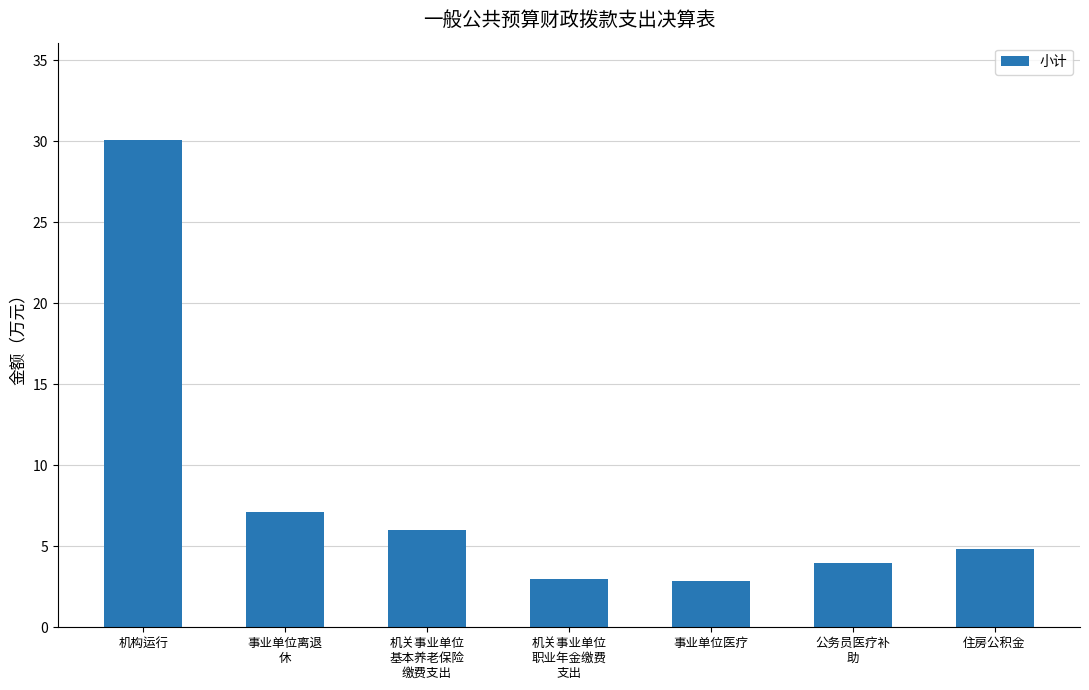

What is the ratio of the value at 事业单位离退
休 to the value at 机关事业单位
基本养老保险
缴费支出?

1.2